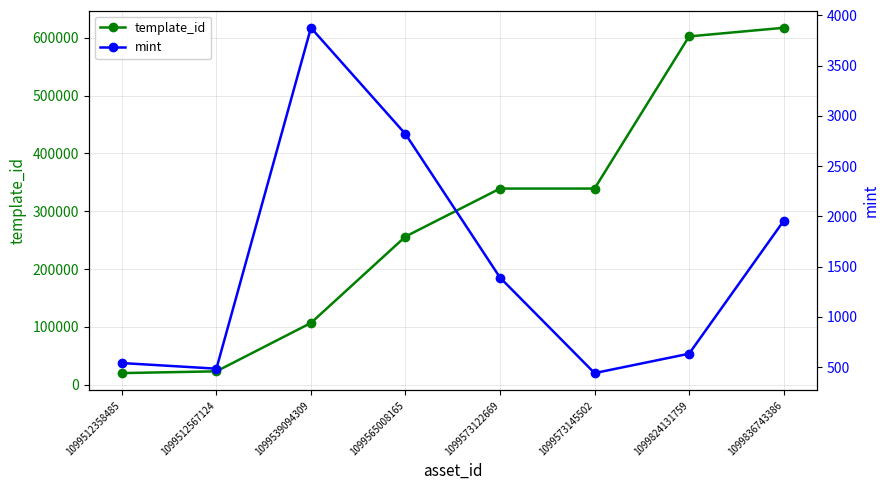

At how many categories does at least one series exceed 469384?

2